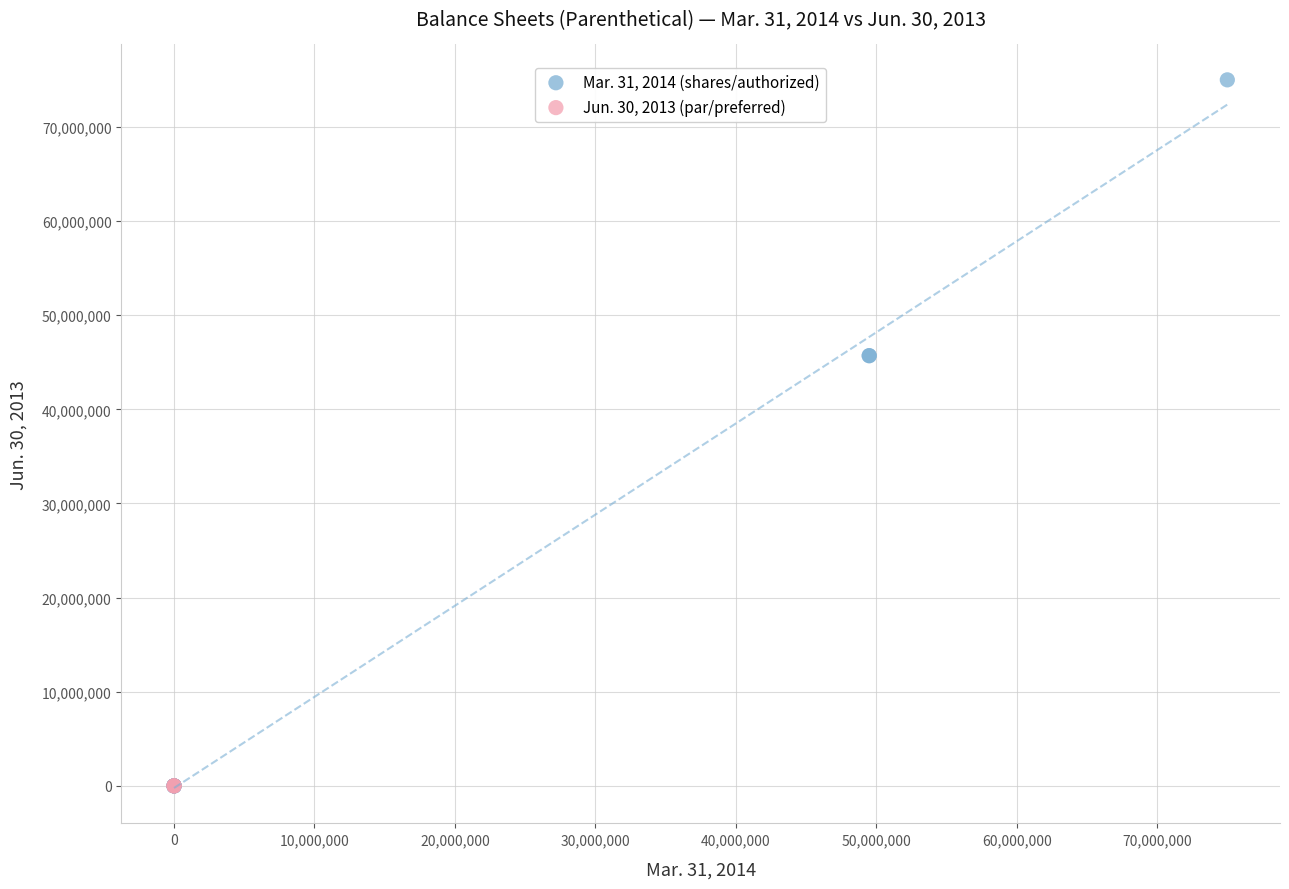

What are all the series names shown in the legend?

Mar. 31, 2014 (shares/authorized), Jun. 30, 2013 (par/preferred)